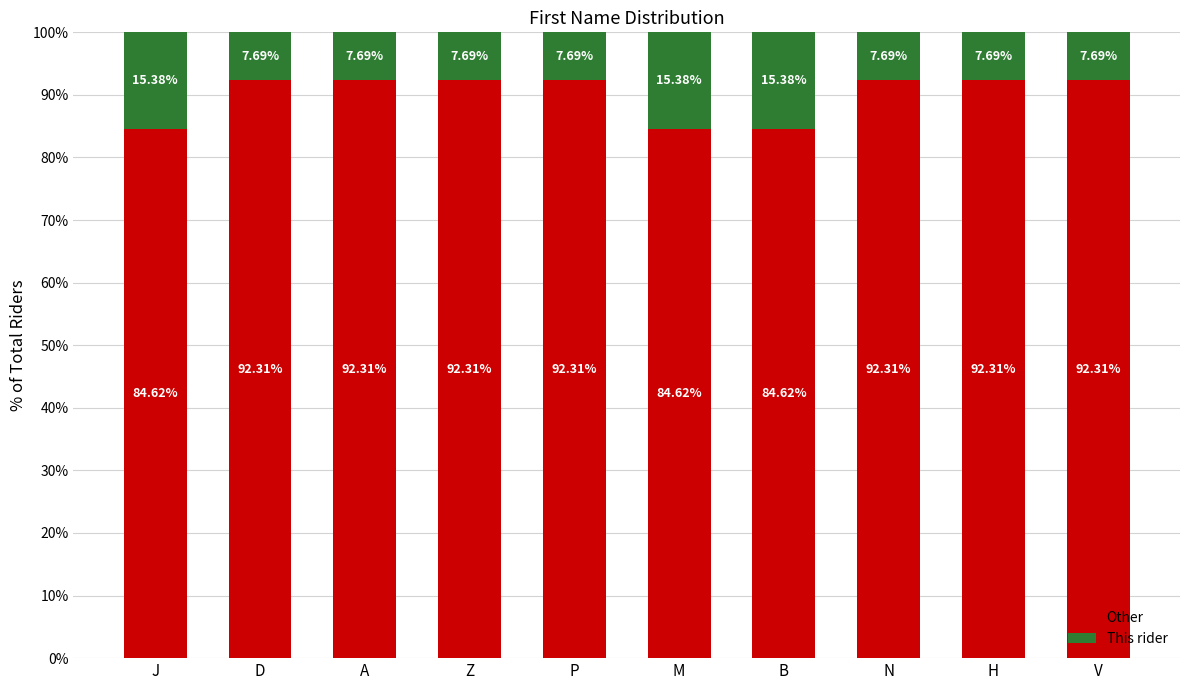

At which label does Other first exceed 92?

D